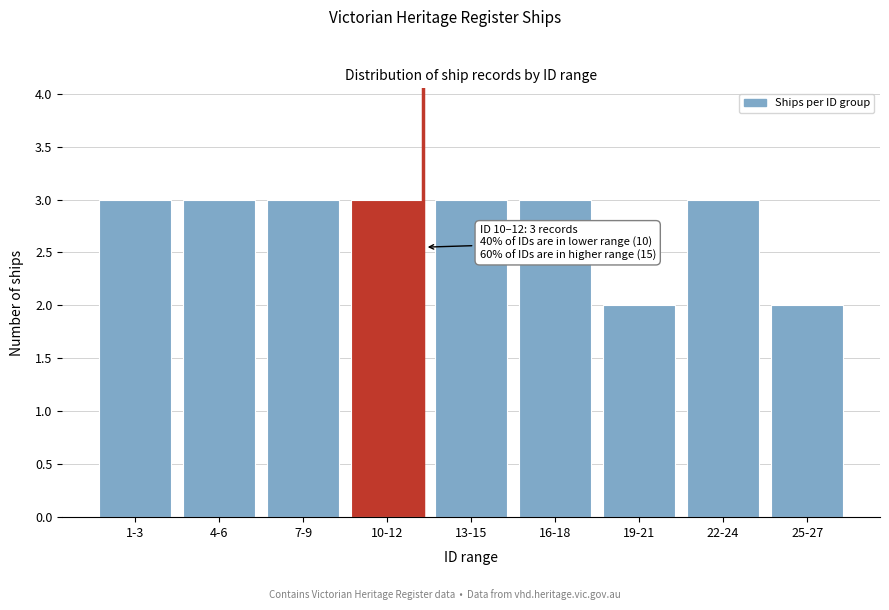

Reading left to right, list all the values displayed in this chart.

1-3=3	4-6=3	7-9=3	10-12=3	13-15=3	16-18=3	19-21=2	22-24=3	25-27=2